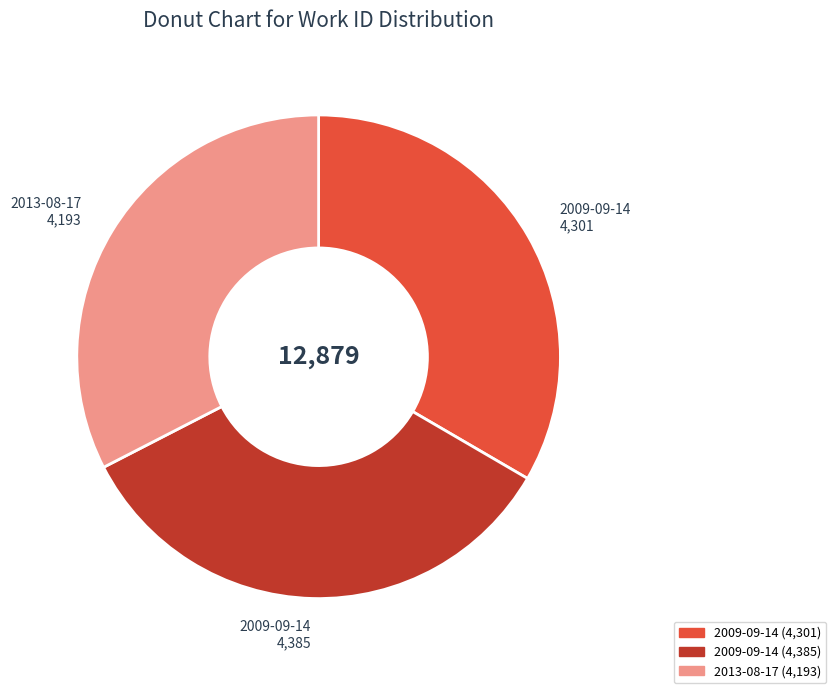

The 2009-09-14 (4,301) slice represents 47% of the pie. True or false?

False